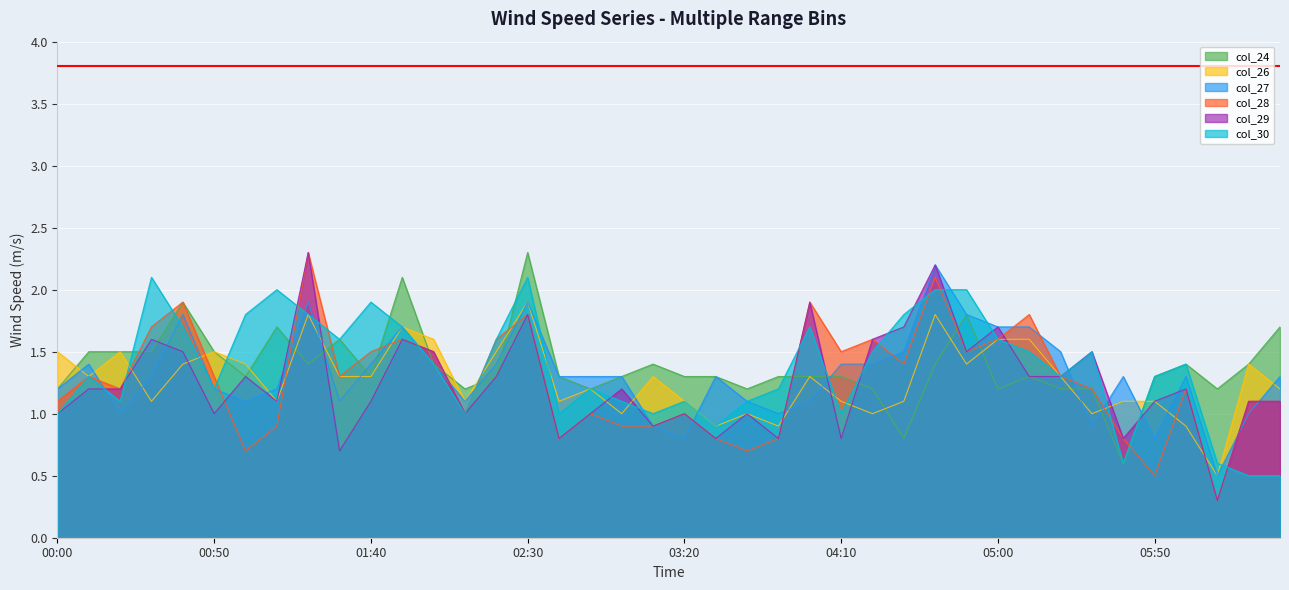

What is the highest value of the col_27 series?

2.2